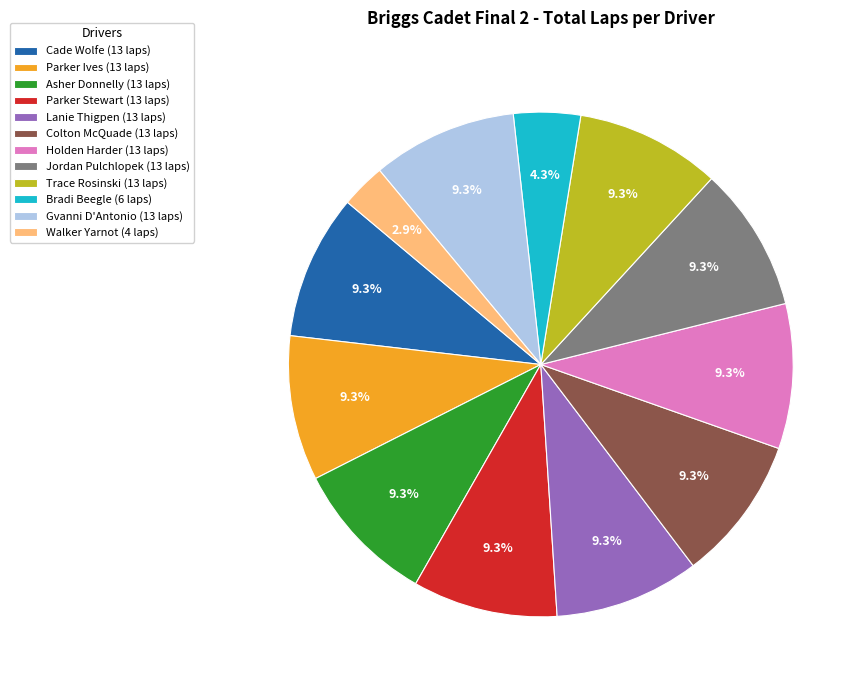

To the nearest percent, what percentage of the pie is Trace Rosinski?

9%